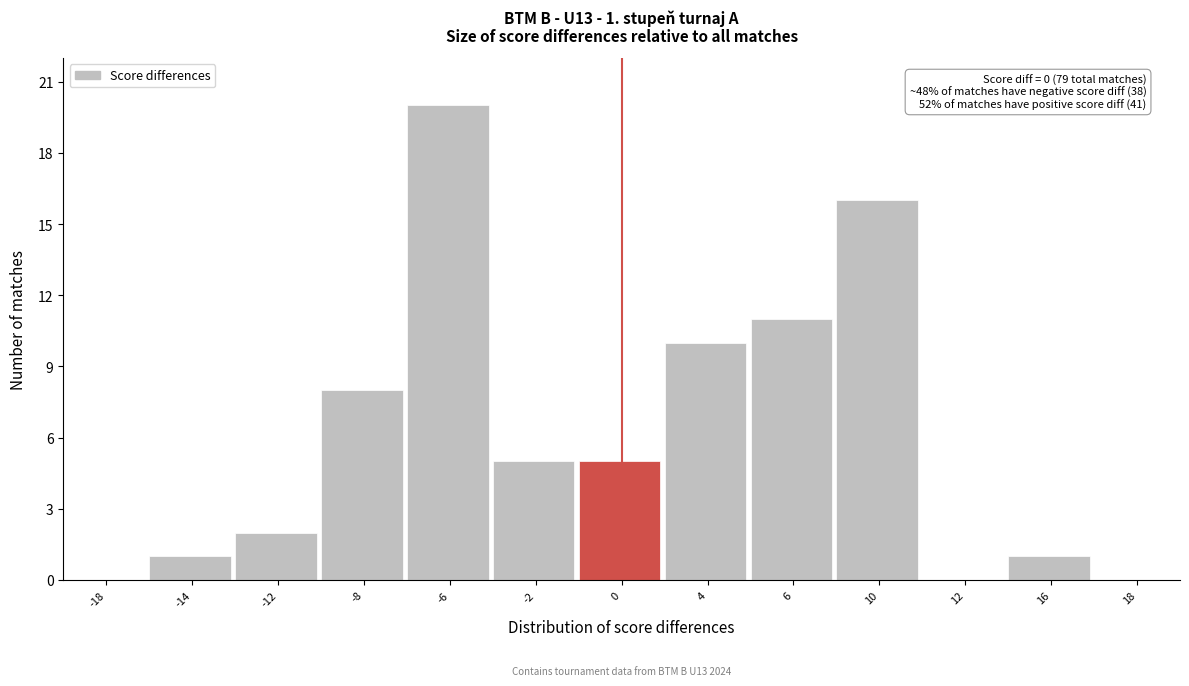

Reading right to left, list all the values displayed in this chart.

18=0	16=1	12=0	10=16	6=11	4=10	0=5	-2=5	-6=20	-8=8	-12=2	-14=1	-18=0